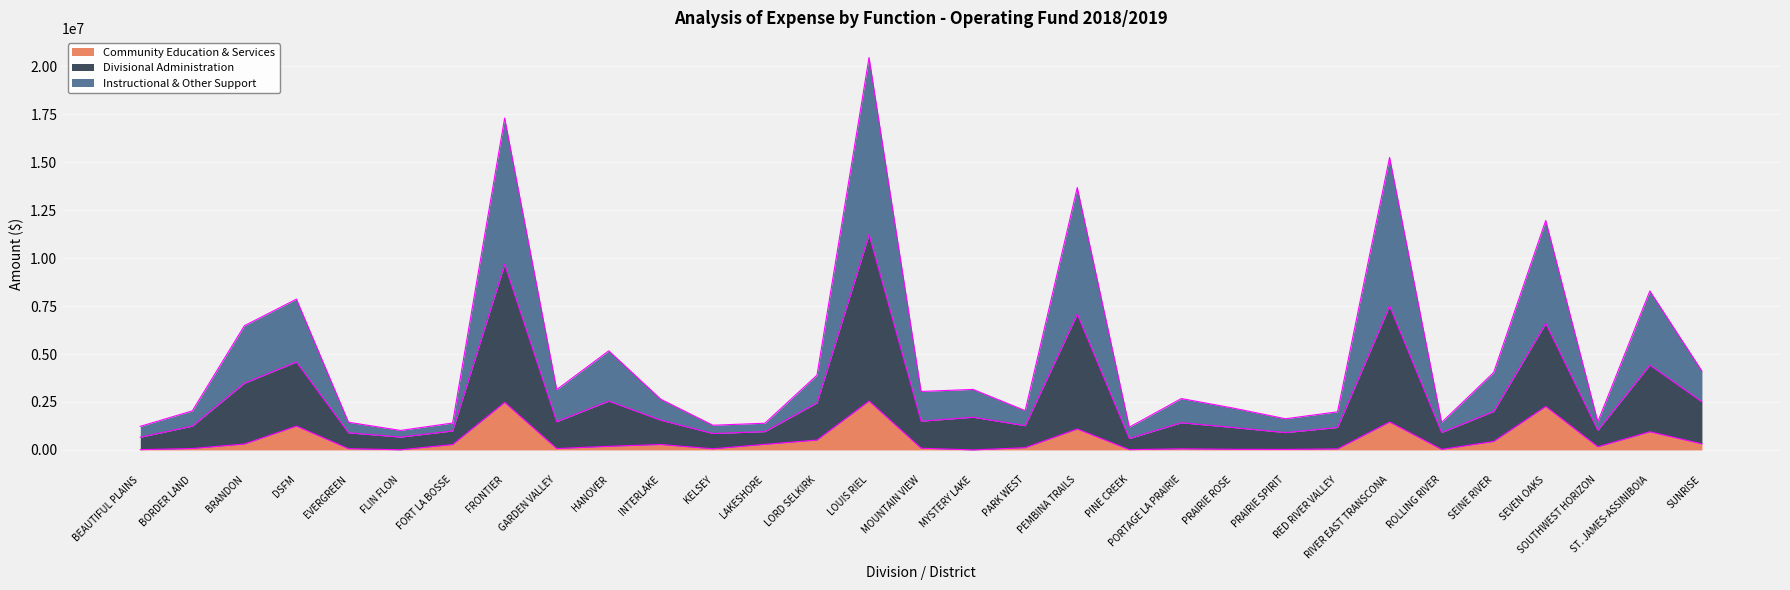

True or false: Community Education & Services and Divisional Administration intersect in this chart.

False